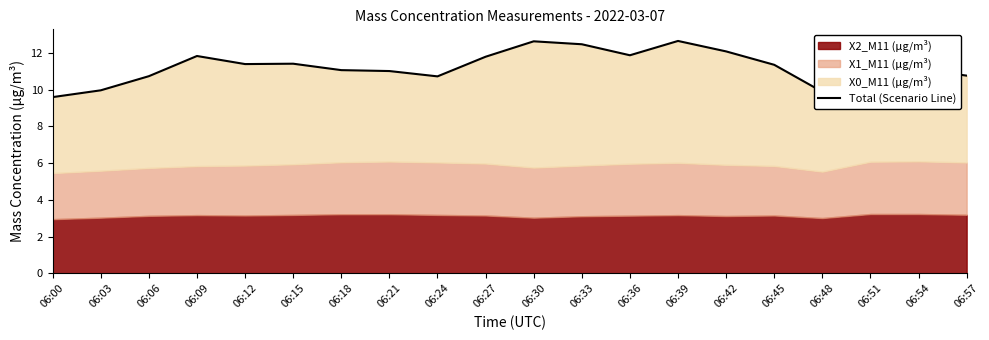

What is the value of the 19th point from the left?

11.1